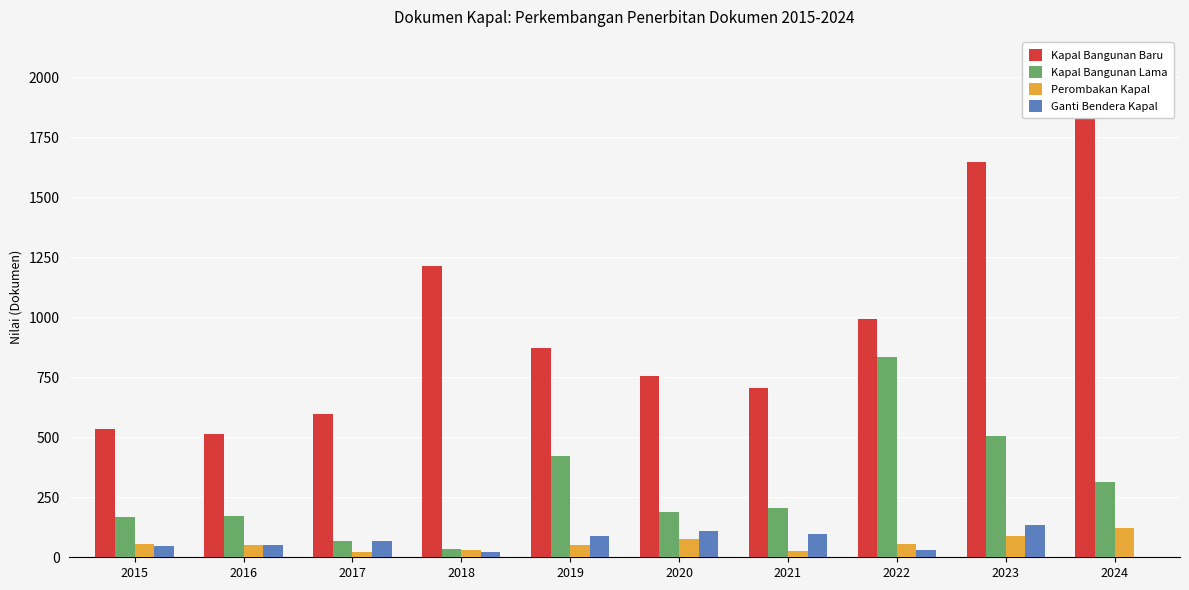

What is the difference between the highest and lowest values at 2021?

677